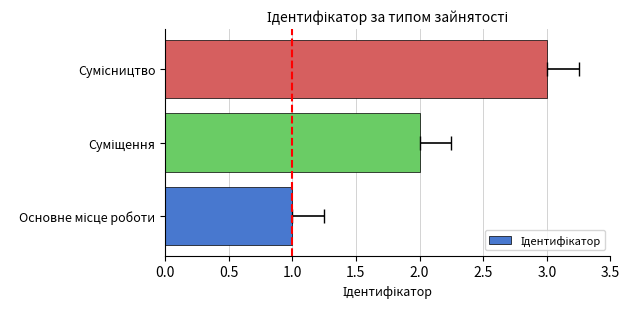

How many values are between 1 and 3?

3